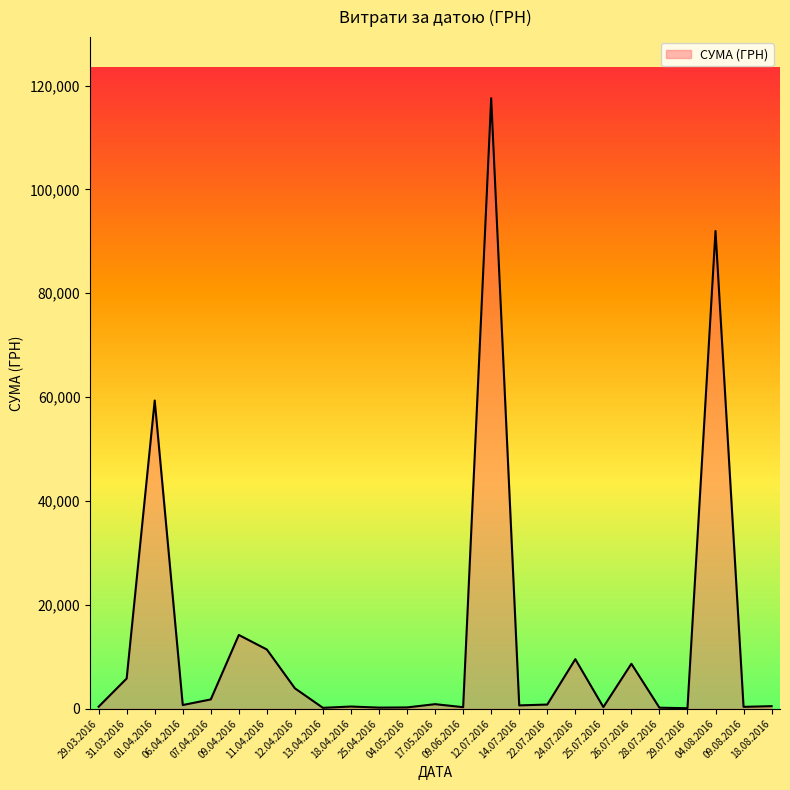

How many lines are shown in the chart?

1